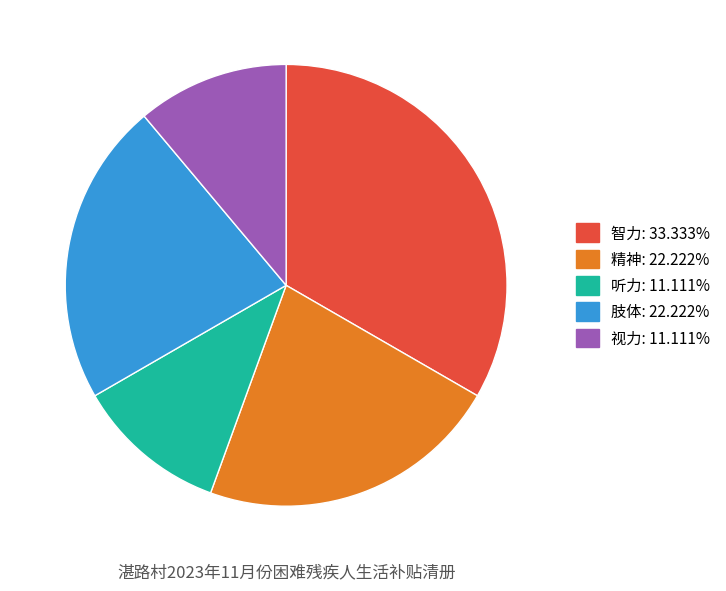

What is the ratio of the value at 肢体 to the value at 视力?

2.0